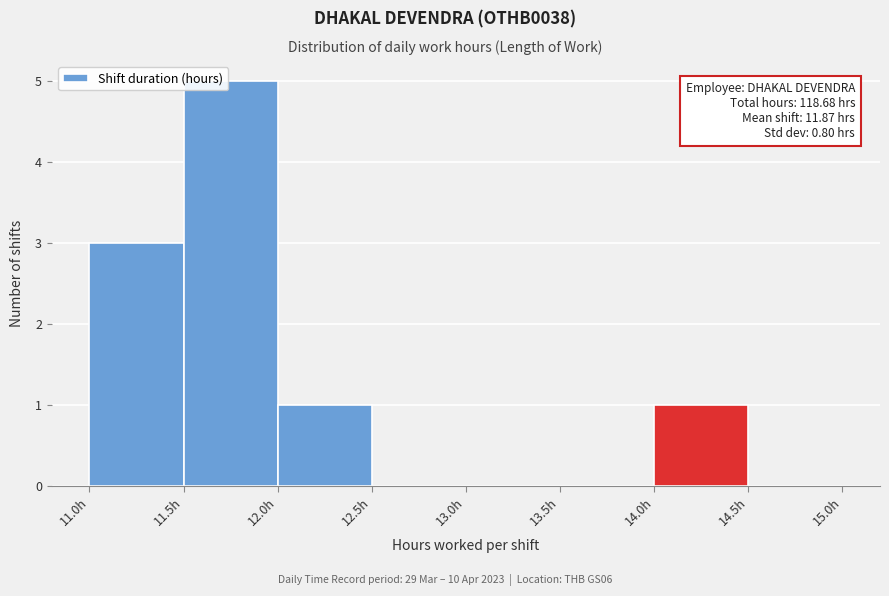

Over which range of the x-axis is the bar tallest?

11.5 to 12.0